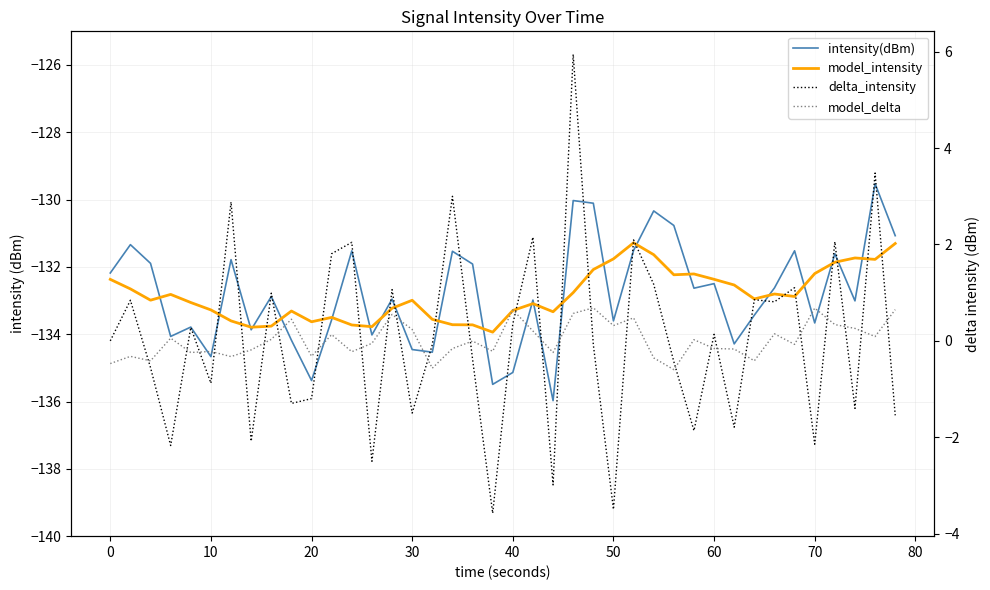

How many intersections are there between delta_intensity and model_delta?

27